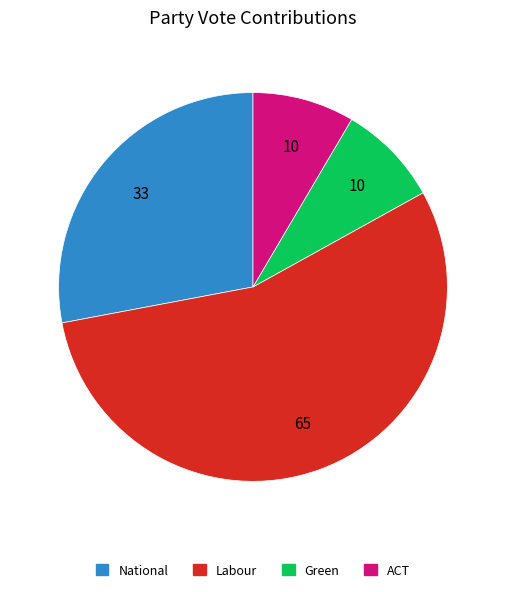

Is the sum of Green and Labour greater than half?

Yes